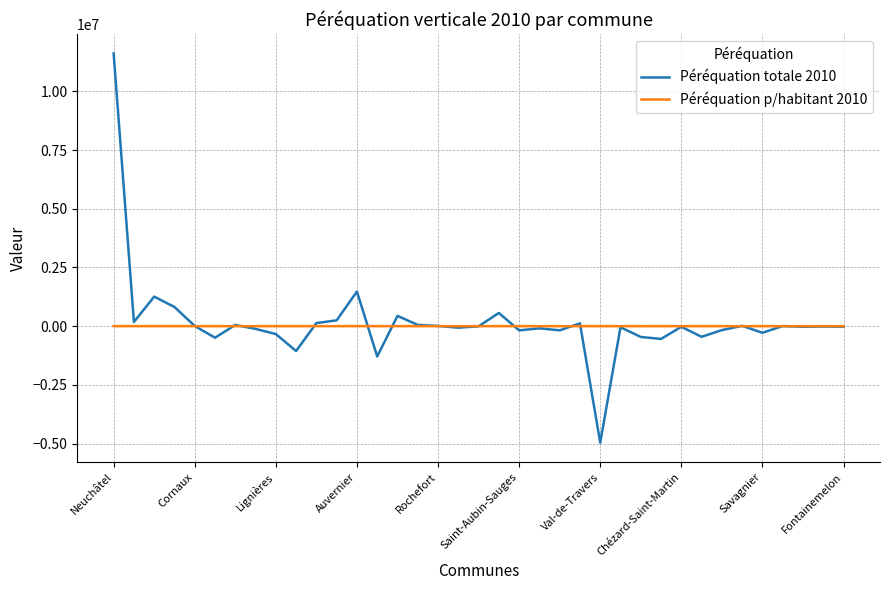

List the series in order of their peak value, highest first.

Péréquation totale 2010, Péréquation p/habitant 2010